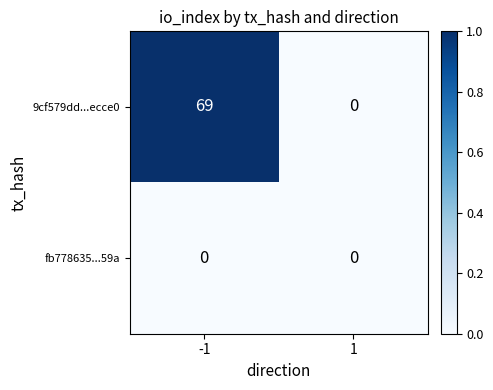

What is the difference between the maximum and minimum values in the 9cf579dd...ecce0 series?

69